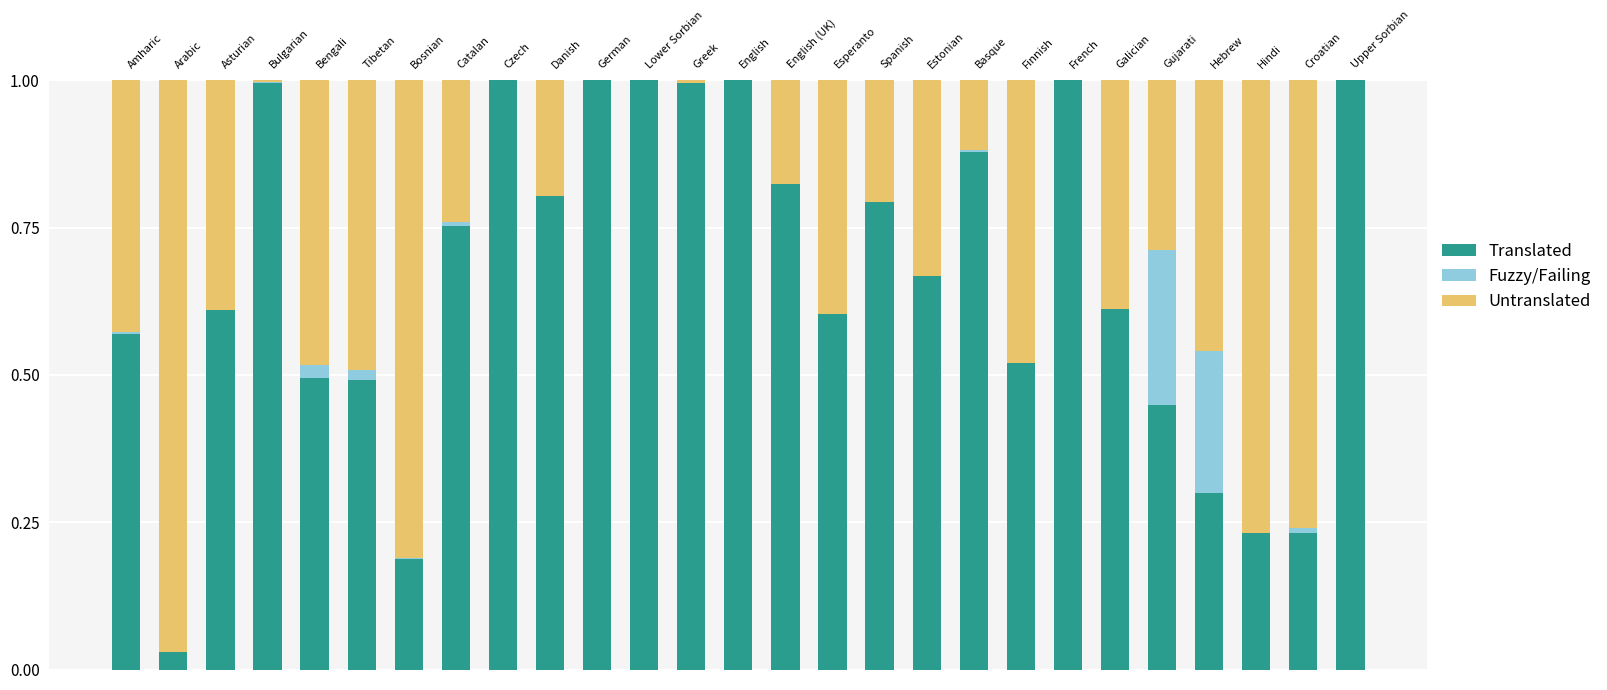

True or false: Translated has a value of 0.8 at Catalan.

True